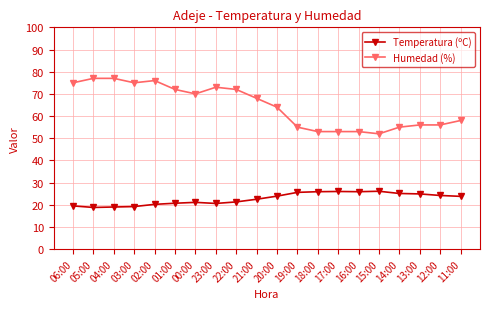

The Temperatura (ºC) series shows 17.5 at 18:00. True or false?

False